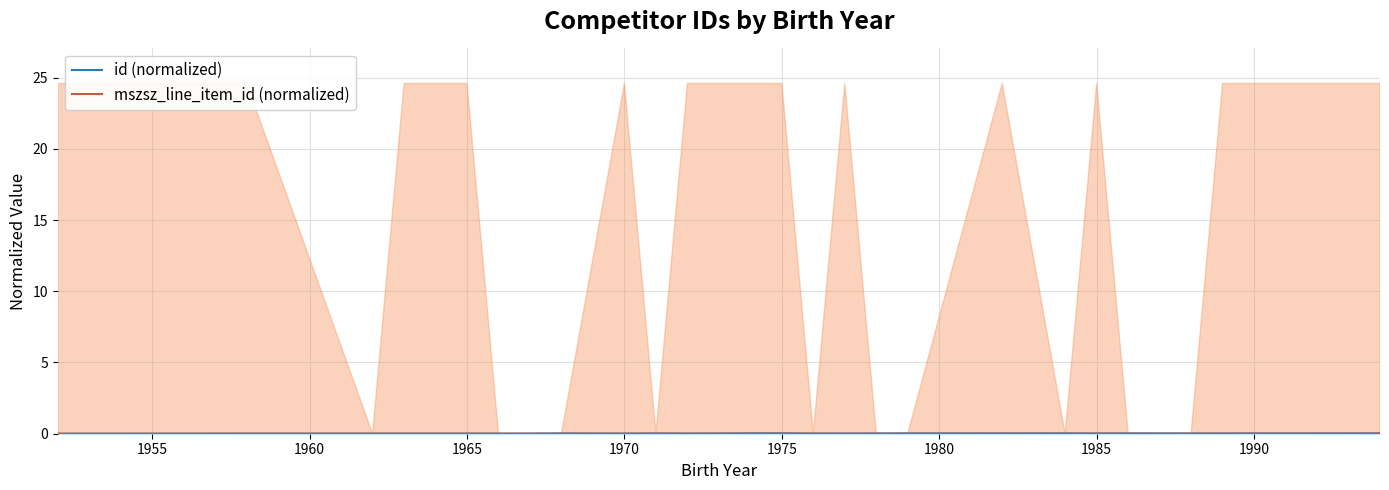

After their last crossing, which series has the higher values: id (normalized) or mszsz_line_item_id (normalized)?

id (normalized)